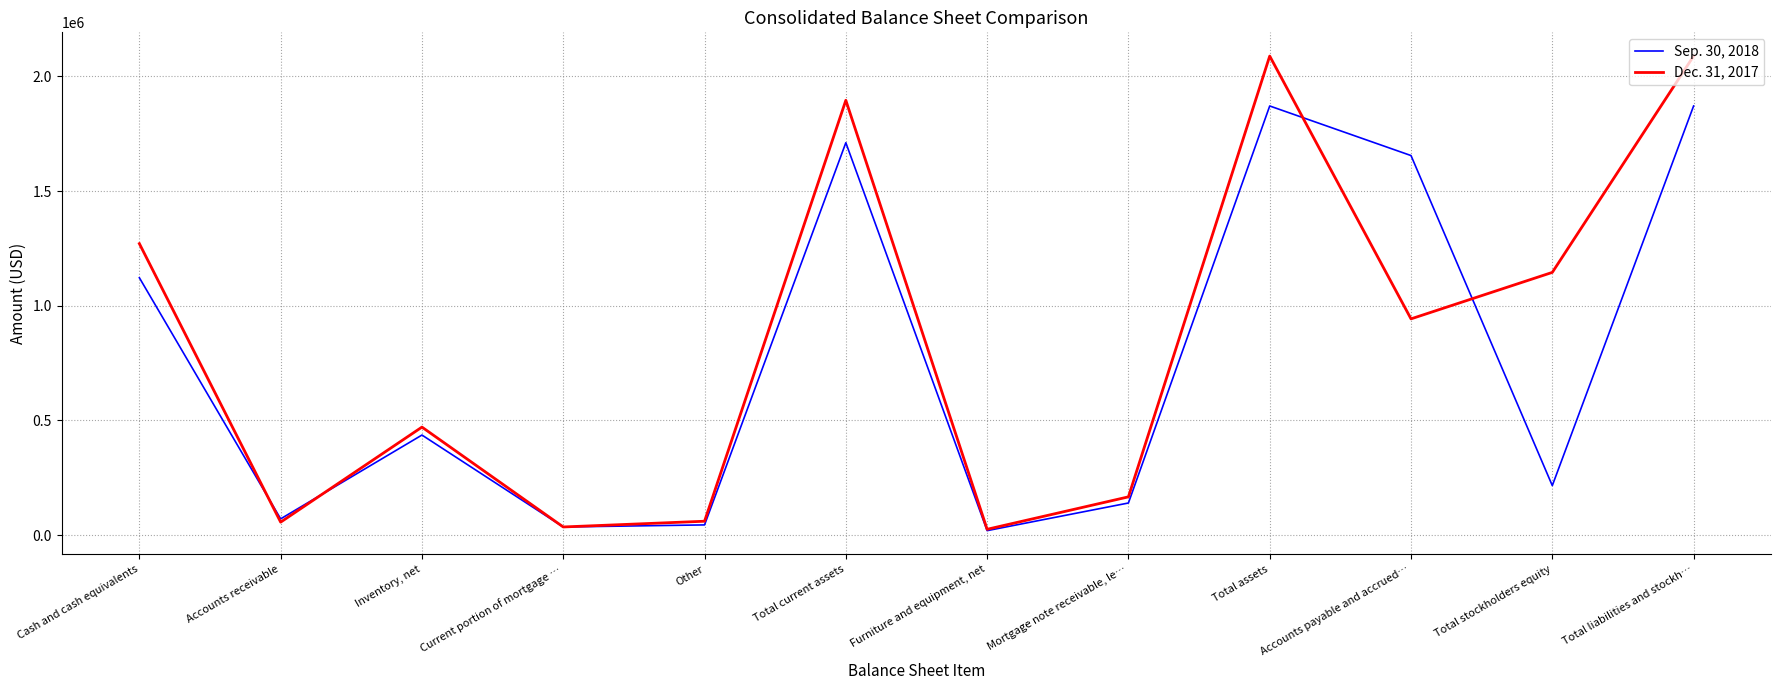

Where is Sep. 30, 2018 nearest to the value 945441?

Cash and cash equivalents